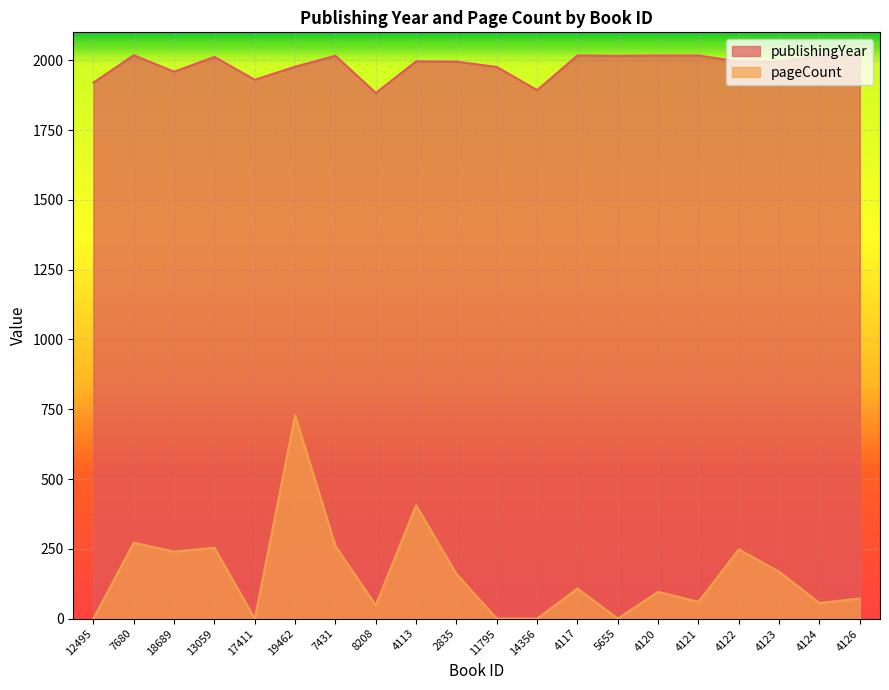

True or false: publishingYear has a value of 2684 at 4126.

False